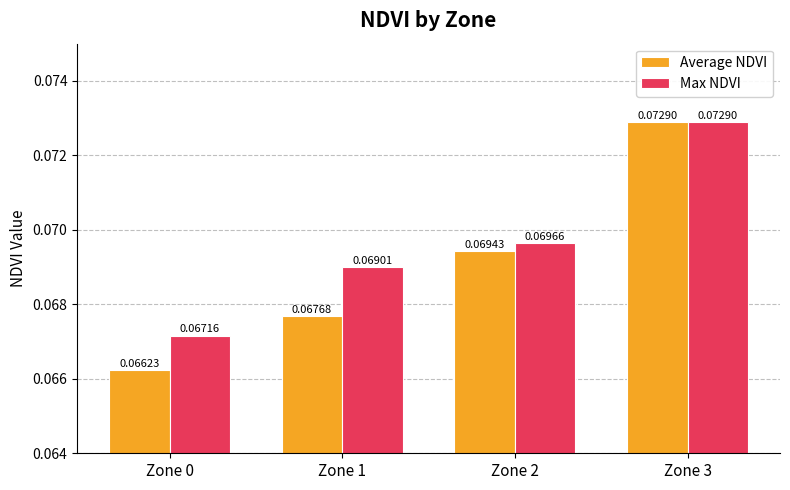

What are all the series names shown in the legend?

Average NDVI, Max NDVI